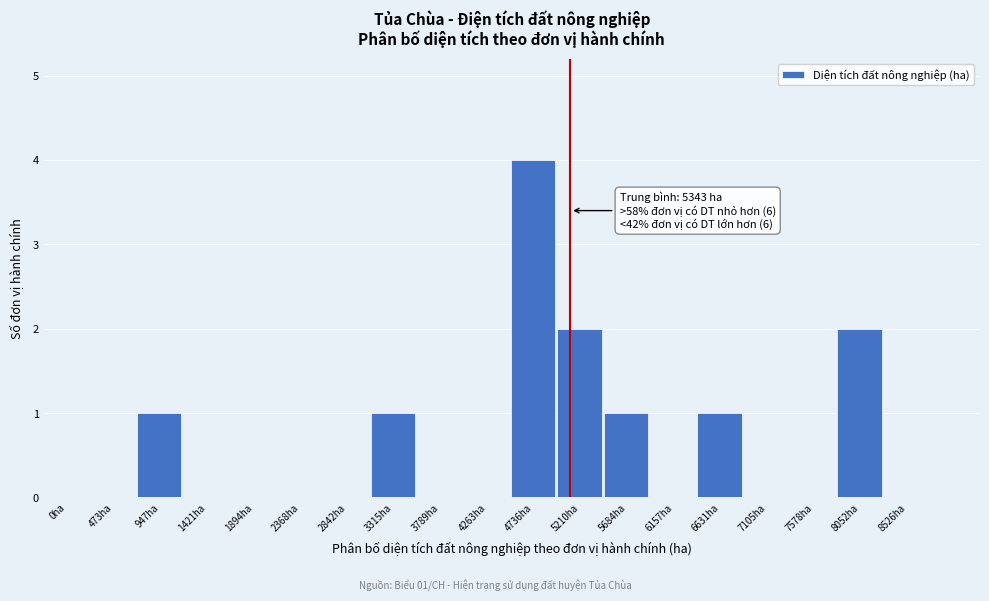

Reading left to right, what are all the values shown in this chart?

0ha=0	473ha=0	947ha=1	1421ha=0	1894ha=0	2368ha=0	2842ha=0	3315ha=1	3789ha=0	4263ha=0	4736ha=4	5210ha=2	5684ha=1	6157ha=0	6631ha=1	7105ha=0	7578ha=0	8052ha=2	8526ha=0